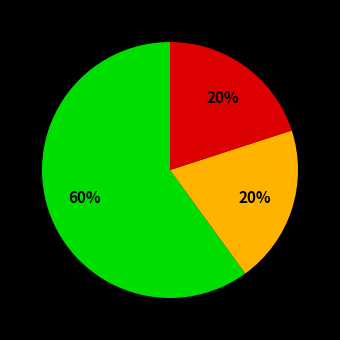

Is there a majority slice in this chart?

Yes